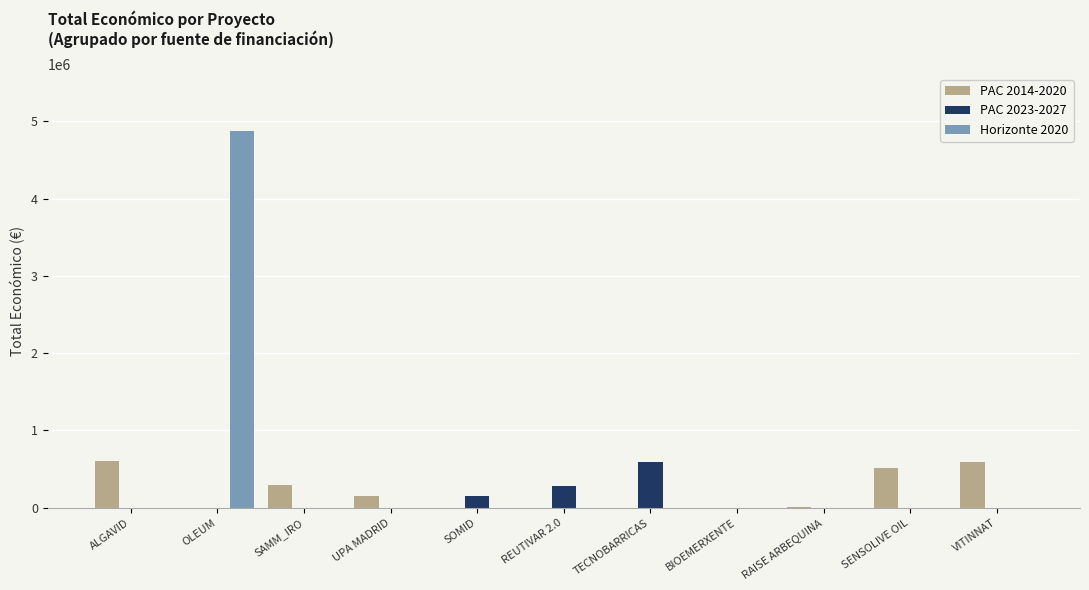

Which series has the largest range (max minus min)?

Horizonte 2020